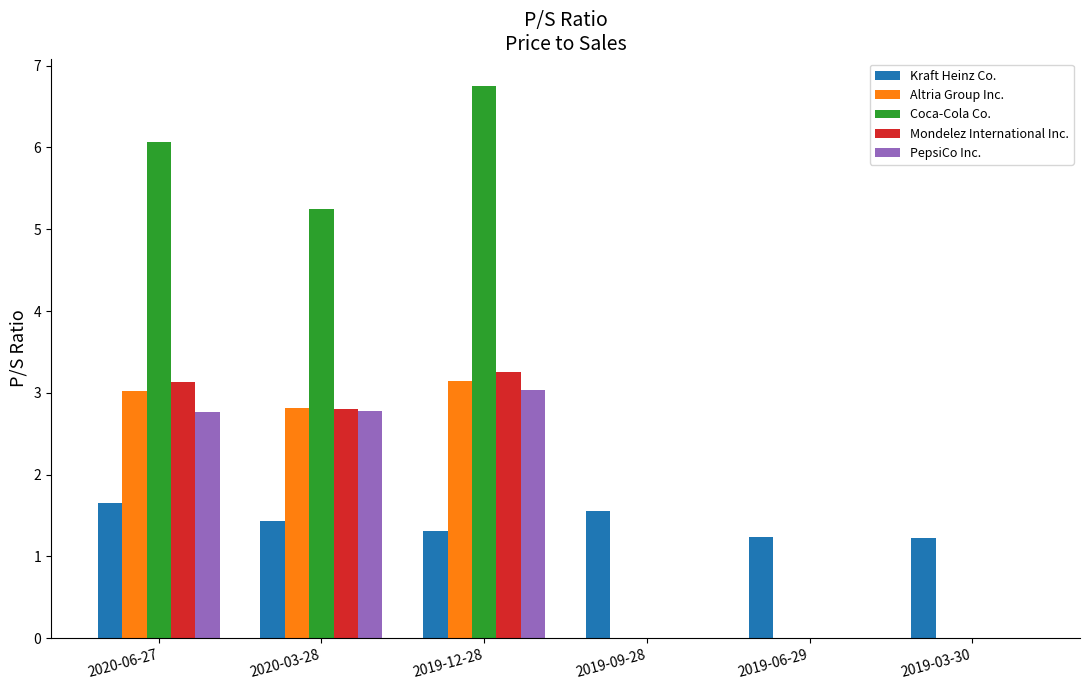

At which label does Mondelez International Inc. first exceed 2?

2020-06-27